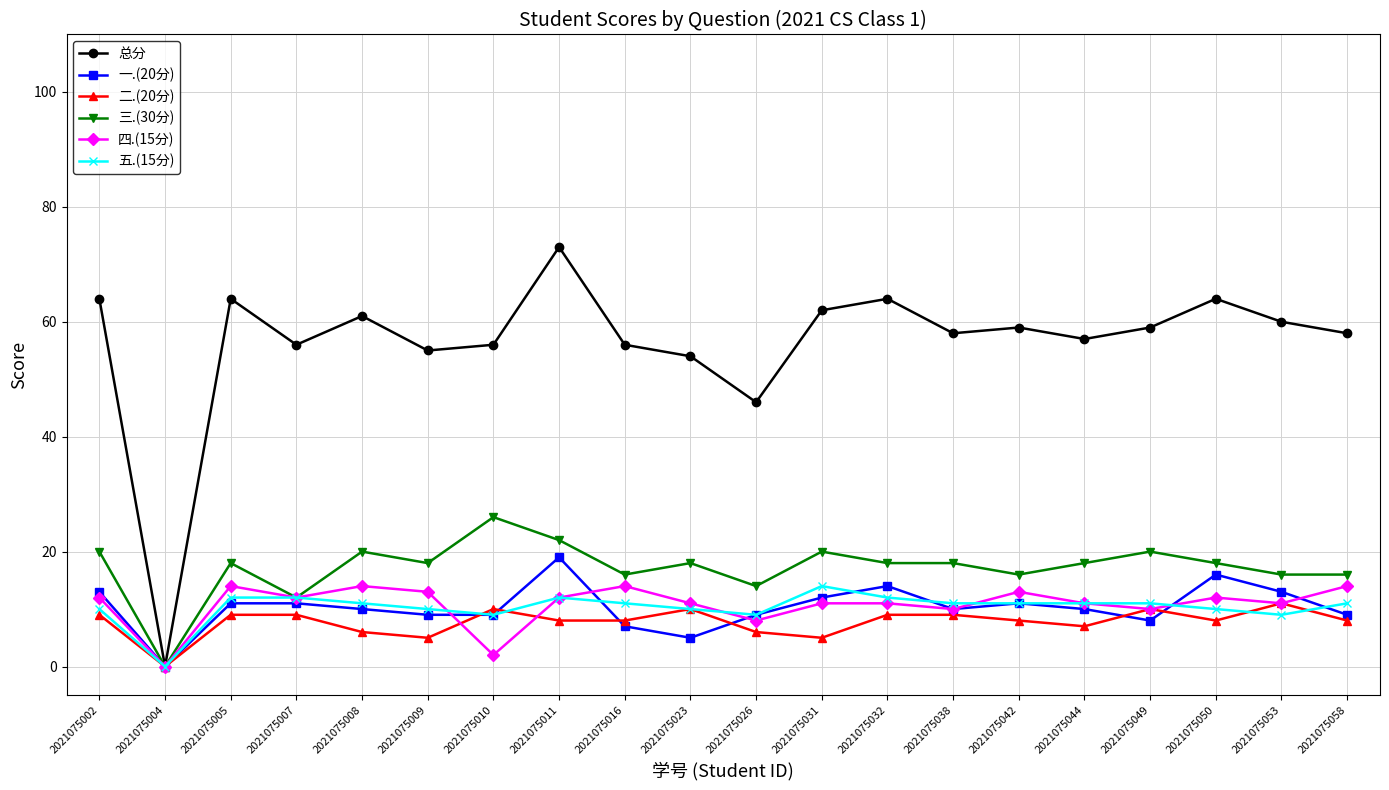

Reading right to left, transcribe all the data shown in this chart.

总分: 2021075058=58	2021075053=60	2021075050=64	2021075049=59	2021075044=57	2021075042=59	2021075038=58	2021075032=64	2021075031=62	2021075026=46	2021075023=54	2021075016=56	2021075011=73	2021075010=56	2021075009=55	2021075008=61	2021075007=56	2021075005=64	2021075004=0	2021075002=64
一.(20分): 2021075058=9	2021075053=13	2021075050=16	2021075049=8	2021075044=10	2021075042=11	2021075038=10	2021075032=14	2021075031=12	2021075026=9	2021075023=5	2021075016=7	2021075011=19	2021075010=9	2021075009=9	2021075008=10	2021075007=11	2021075005=11	2021075004=0	2021075002=13
二.(20分): 2021075058=8	2021075053=11	2021075050=8	2021075049=10	2021075044=7	2021075042=8	2021075038=9	2021075032=9	2021075031=5	2021075026=6	2021075023=10	2021075016=8	2021075011=8	2021075010=10	2021075009=5	2021075008=6	2021075007=9	2021075005=9	2021075004=0	2021075002=9
三.(30分): 2021075058=16	2021075053=16	2021075050=18	2021075049=20	2021075044=18	2021075042=16	2021075038=18	2021075032=18	2021075031=20	2021075026=14	2021075023=18	2021075016=16	2021075011=22	2021075010=26	2021075009=18	2021075008=20	2021075007=12	2021075005=18	2021075004=0	2021075002=20
四.(15分): 2021075058=14	2021075053=11	2021075050=12	2021075049=10	2021075044=11	2021075042=13	2021075038=10	2021075032=11	2021075031=11	2021075026=8	2021075023=11	2021075016=14	2021075011=12	2021075010=2	2021075009=13	2021075008=14	2021075007=12	2021075005=14	2021075004=0	2021075002=12
五.(15分): 2021075058=11	2021075053=9	2021075050=10	2021075049=11	2021075044=11	2021075042=11	2021075038=11	2021075032=12	2021075031=14	2021075026=9	2021075023=10	2021075016=11	2021075011=12	2021075010=9	2021075009=10	2021075008=11	2021075007=12	2021075005=12	2021075004=0	2021075002=10